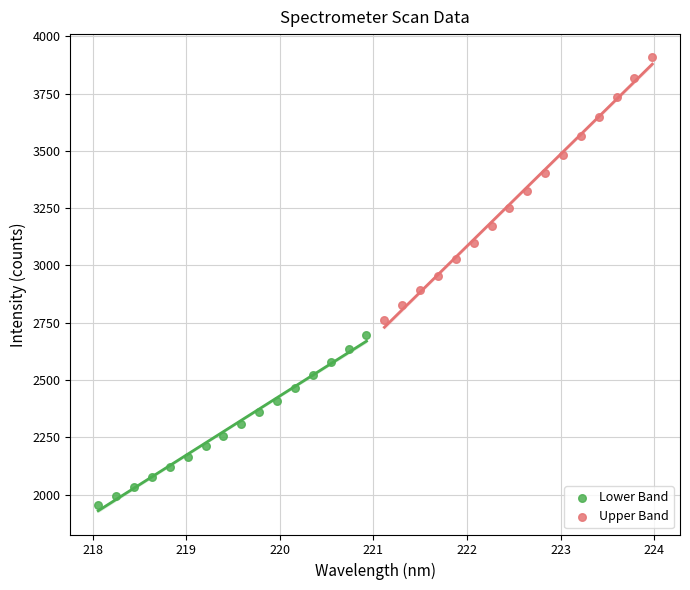

What are all the series names shown in the legend?

Lower Band, Upper Band